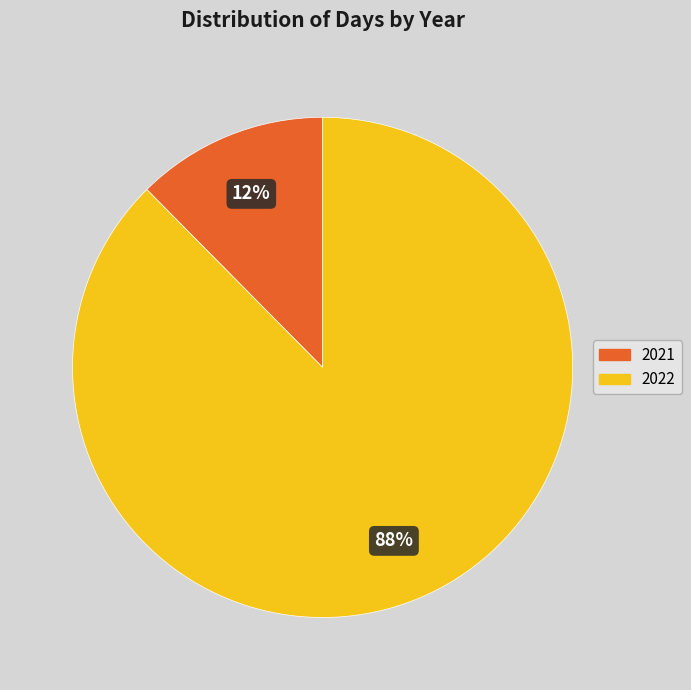

What is the largest slice in the pie chart?

2022